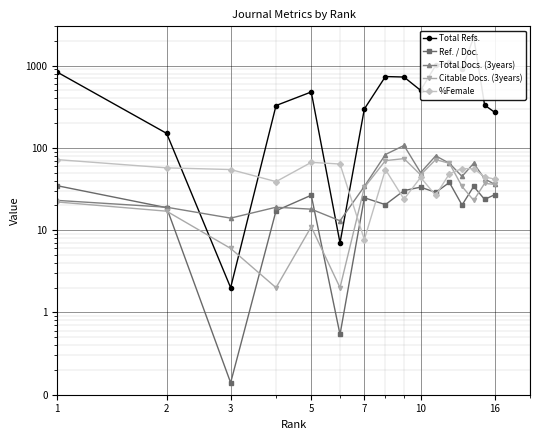

Where do Total Refs. and Citable Docs. (3years) first cross each other?

2 and 3